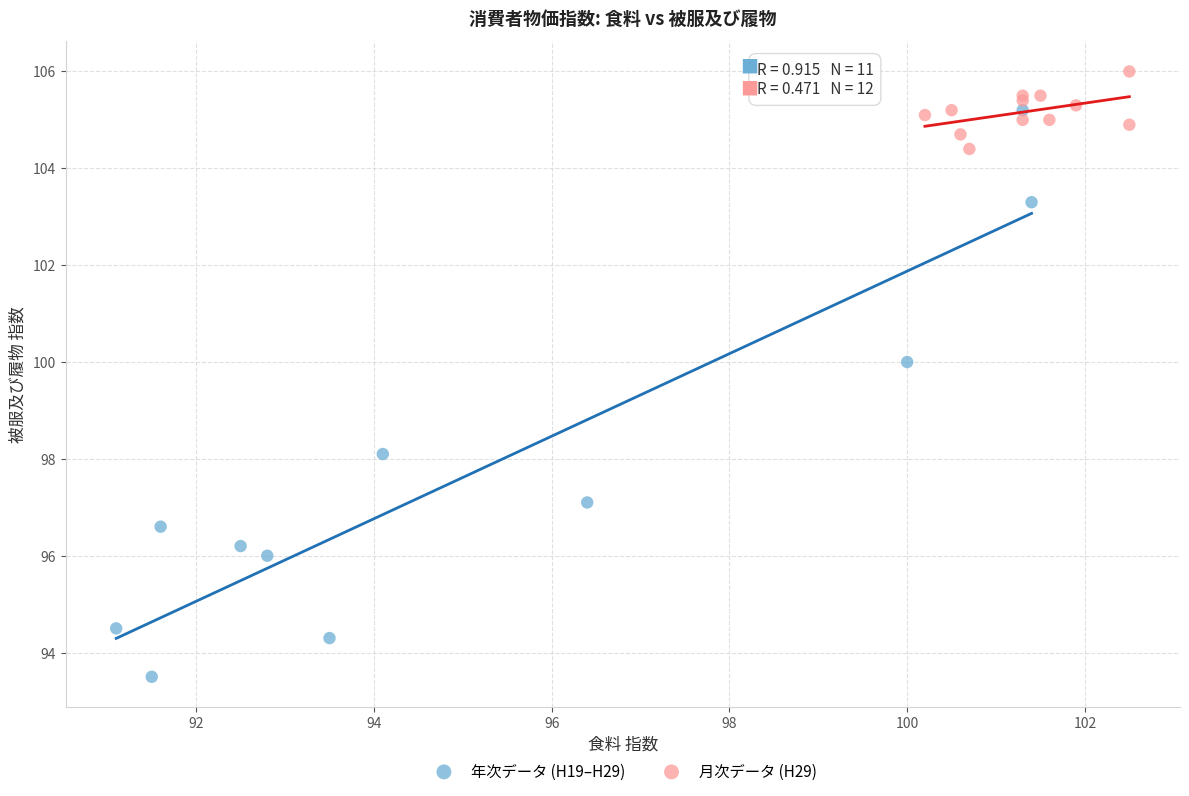

Which series has the largest Y range (max minus min)?

年次データ (H19–H29)